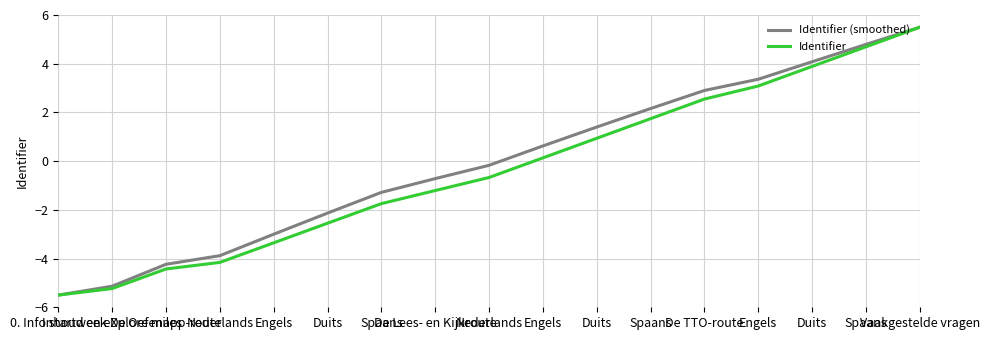

Does the chart have visible grid lines?

Yes